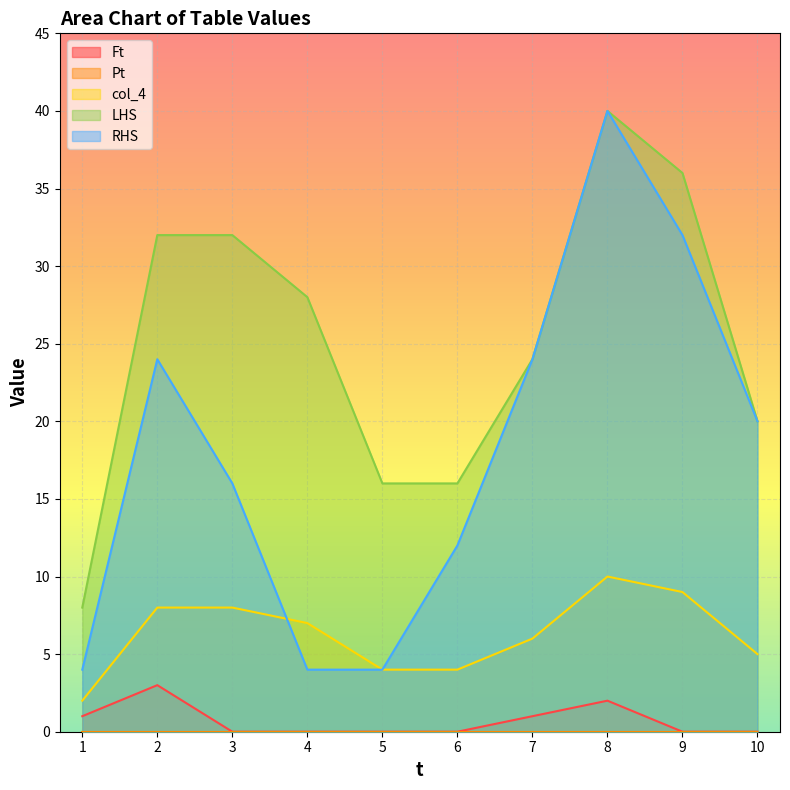

At how many categories does at least one series exceed 19?

7